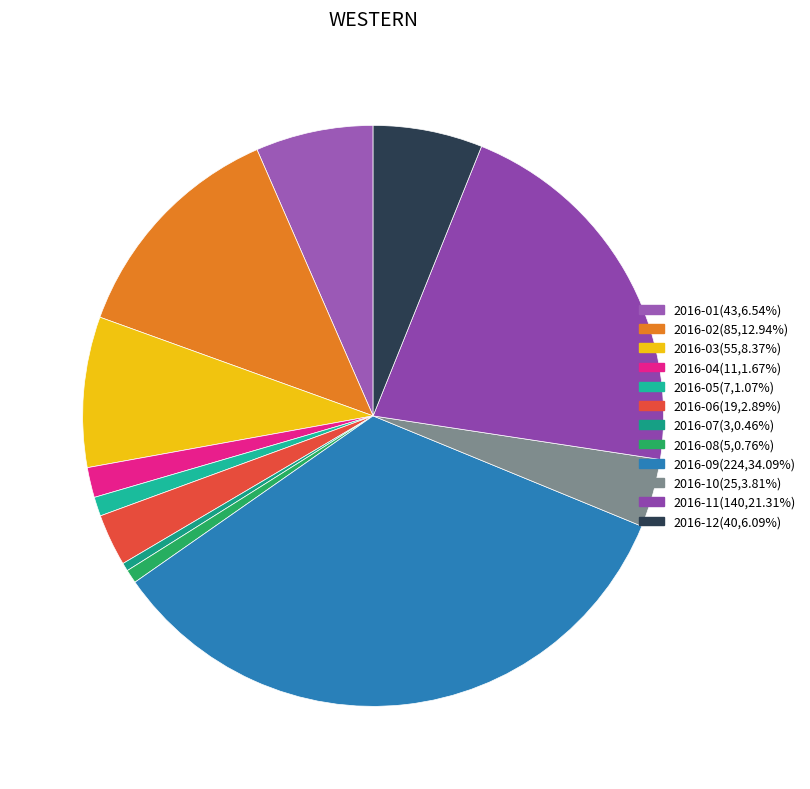

Is it true that 2016-04 is 2% of the pie?

True